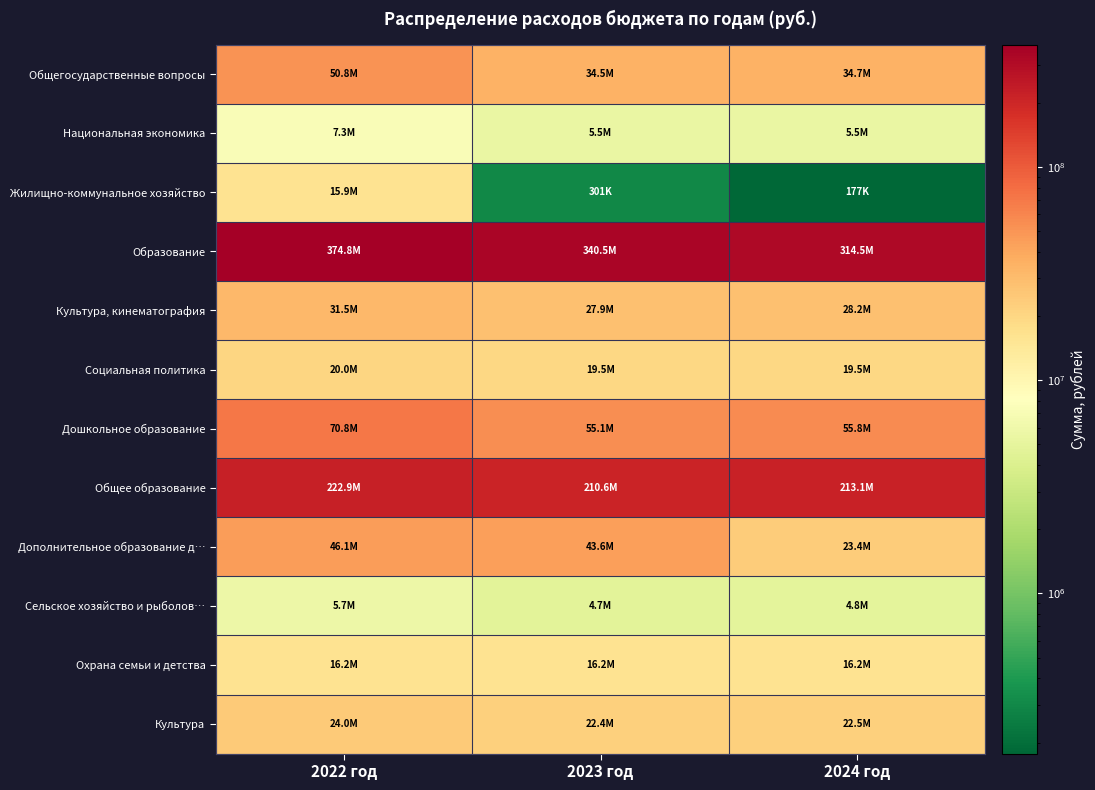

Reading left to right, list all the values displayed in this chart.

Общегосударственные вопросы: 2022 год=50807256.1	2023 год=34471702.5	2024 год=34740123.9
Национальная экономика: 2022 год=7282016.7	2023 год=5502054.9	2024 год=5512839.9
Жилищно-коммунальное хозяйство: 2022 год=15855111.6	2023 год=300695.9	2024 год=177463.9
Образование: 2022 год=374783377.3	2023 год=340491164.6	2024 год=314539242.9
Культура, кинематография: 2022 год=31494587.4	2023 год=27875500.1	2024 год=28161921.6
Социальная политика: 2022 год=20049221.9	2023 год=19455252.3	2024 год=19544479.5
Дошкольное образование: 2022 год=70830570.8	2023 год=55077169.8	2024 год=55751922.4
Общее образование: 2022 год=222926136.1	2023 год=210636633.0	2024 год=213073688.1
Дополнительное образование д…: 2022 год=46149266.6	2023 год=43631123.4	2024 год=23434619.3
Сельское хозяйство и рыболов…: 2022 год=5735622.0	2023 год=4738478.7	2024 год=4806330.6
Охрана семьи и детства: 2022 год=16219462.0	2023 год=16159462.0	2024 год=16159462.0
Культура: 2022 год=23959319.0	2023 год=22388600.7	2024 год=22530771.0